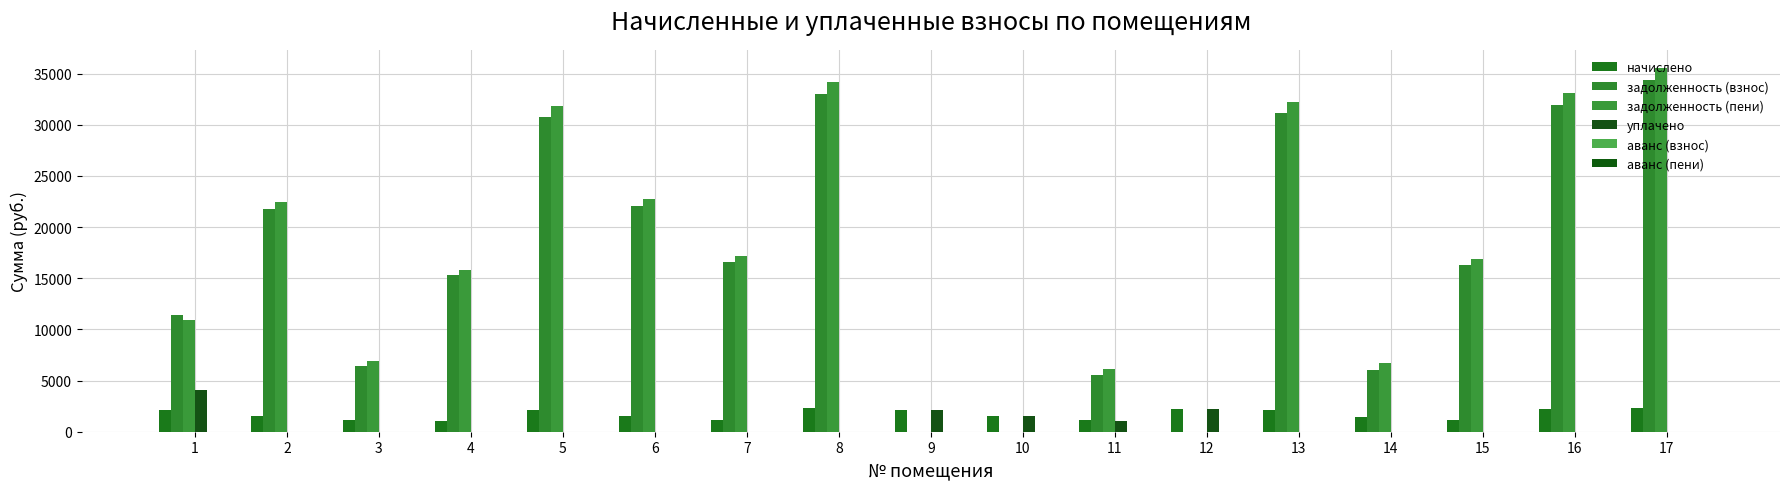

True or false: задолженность (пени) has a value of 11305.4 at 15.

False